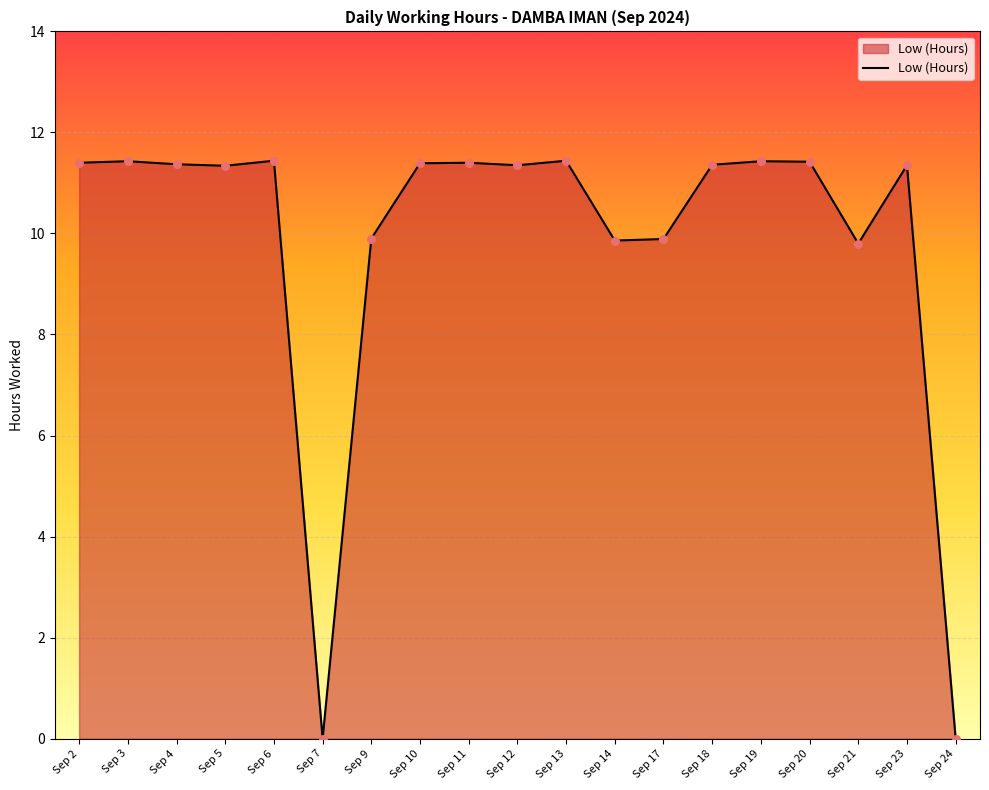

What is the ratio of the value at Sep 5 to the value at Sep 17?

1.1